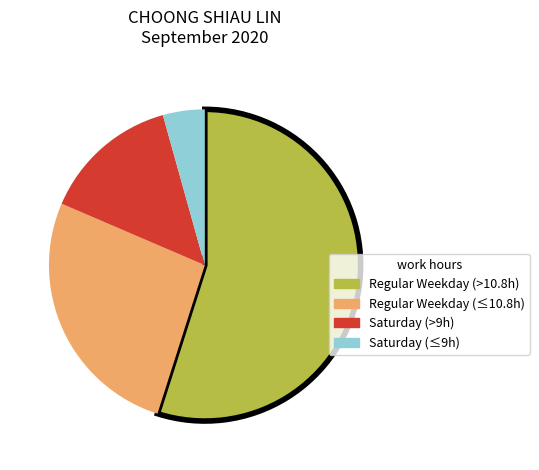

Is there a majority slice in this chart?

Yes